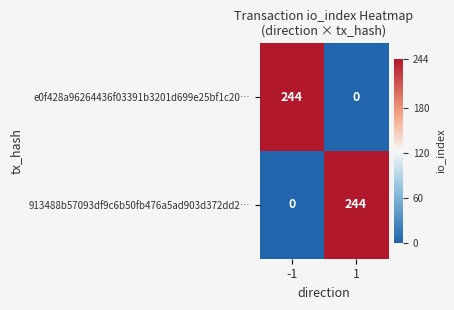

What is the highest value of the e0f428a96264436f03391b3201d699e25bf1c20… series?

244